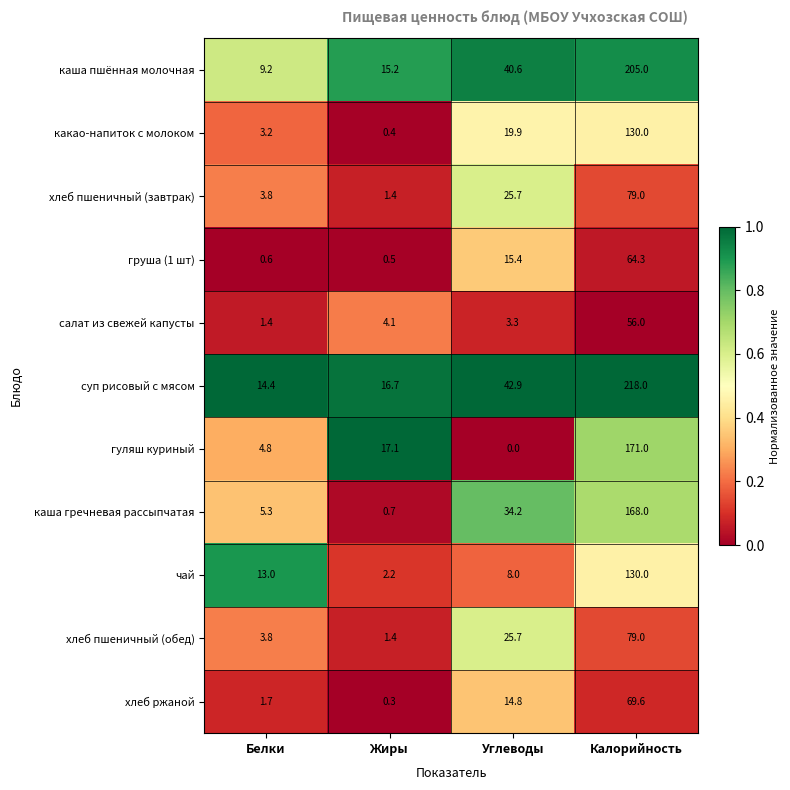

How many distinct data groups are displayed?

11